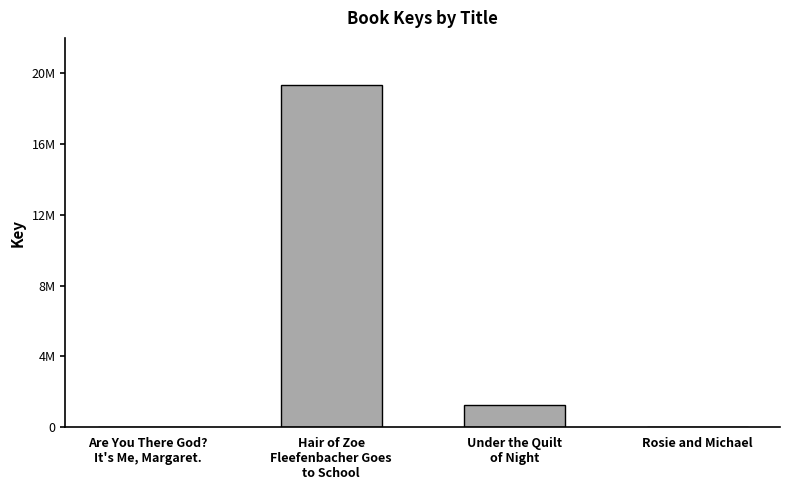

What value does the data have at Hair of Zoe
Fleefenbacher Goes
to School?

19317830